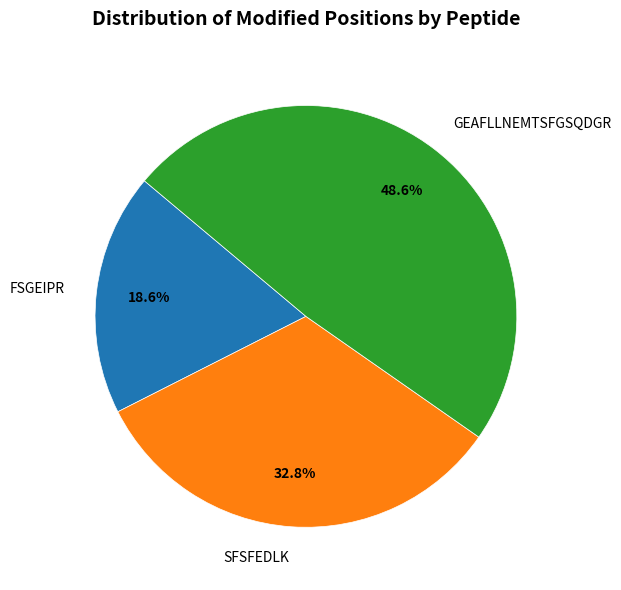

Count the number of slices in the pie.

3